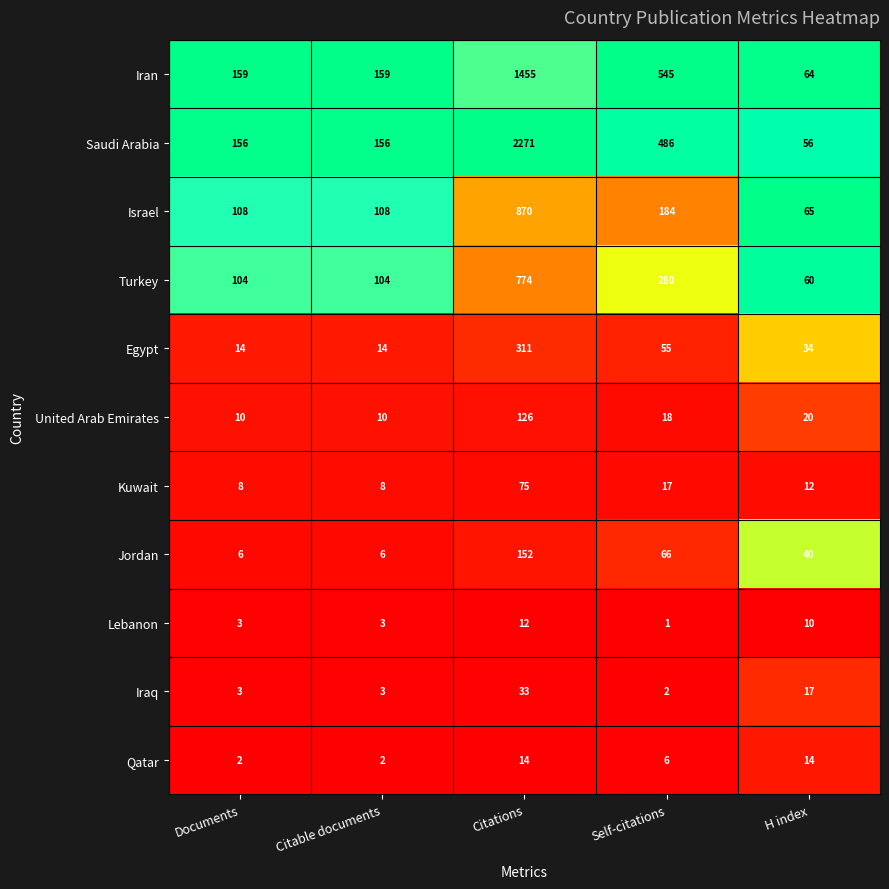

What is the sum of the Israel values at Citations and Self-citations?

1054